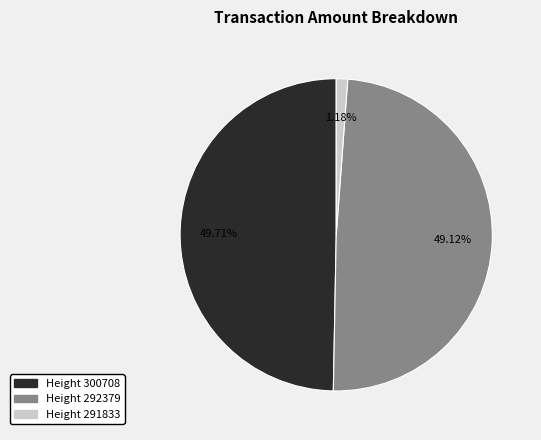

To the nearest percent, what portion does Height 292379 represent?

49%